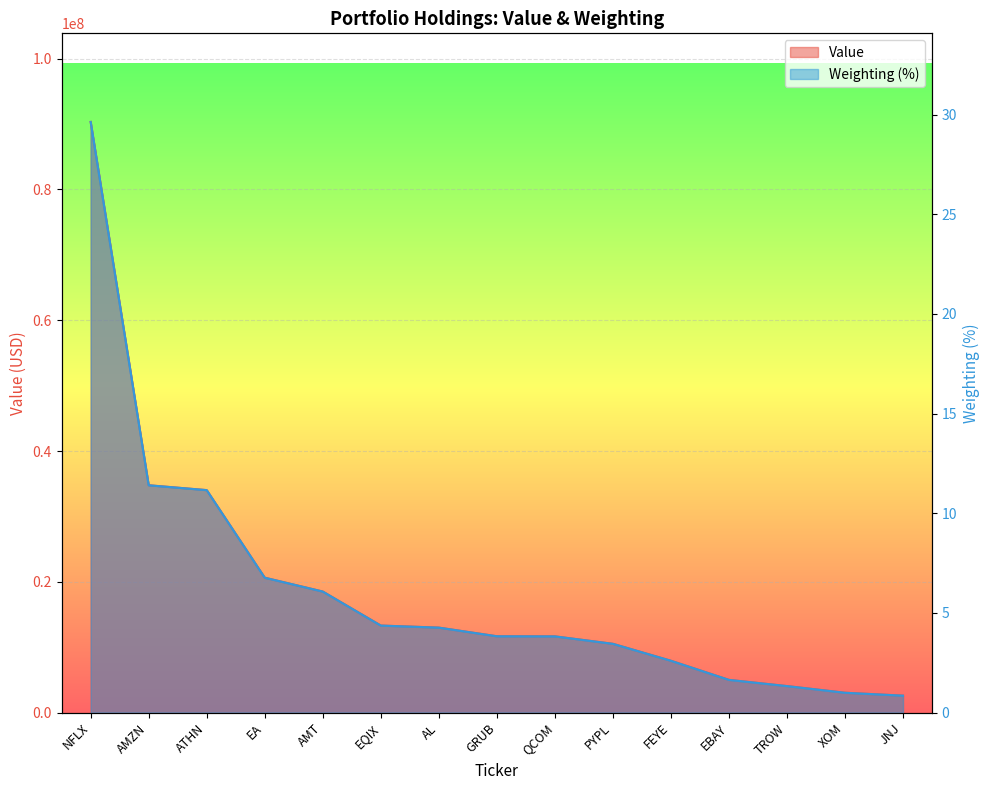

True or false: Value and Weighting cross at least once.

False